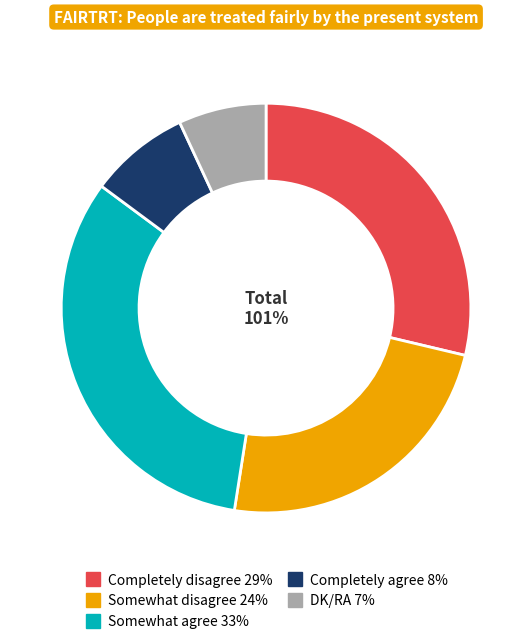

What portion of the pie excludes Somewhat agree?

67.3%